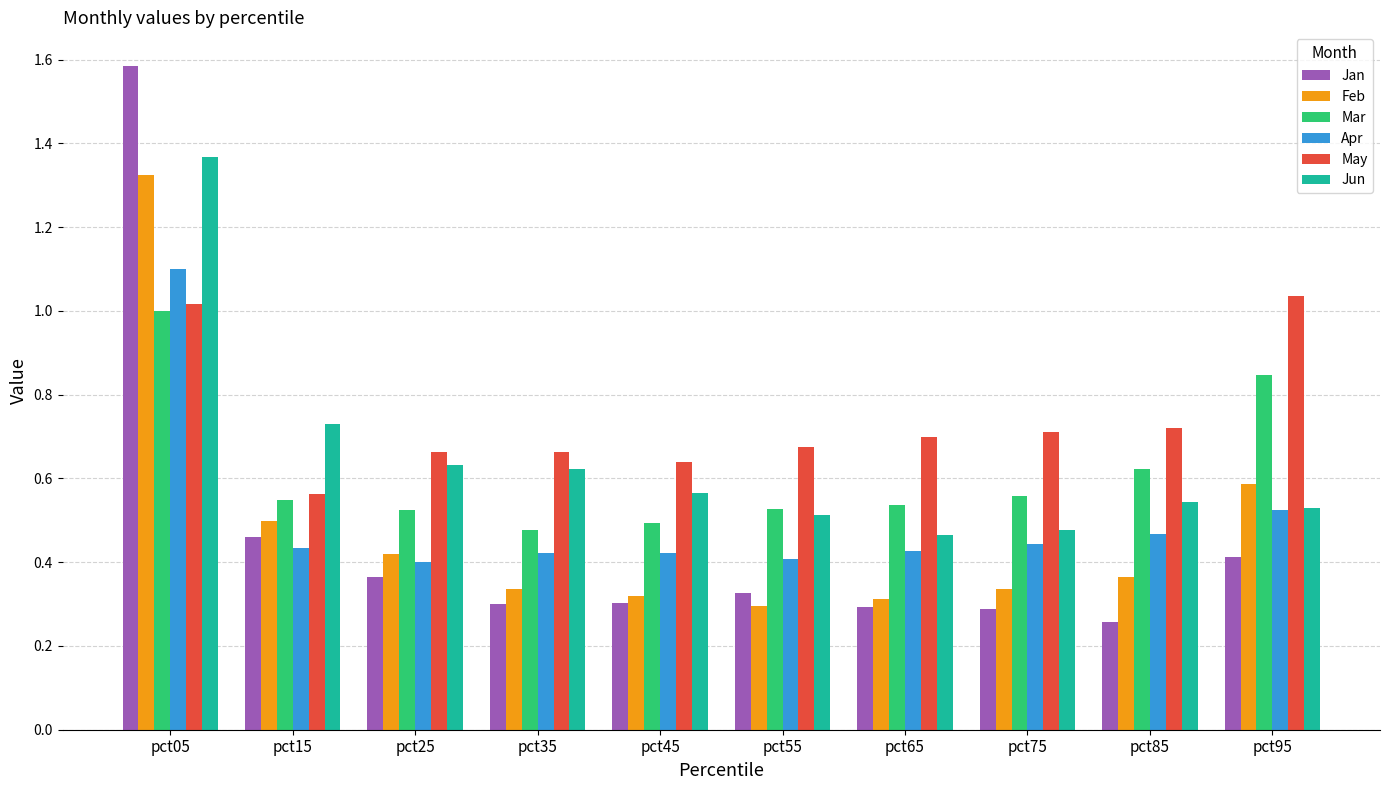

Is it true that Apr equals 0.7 at pct35?

False